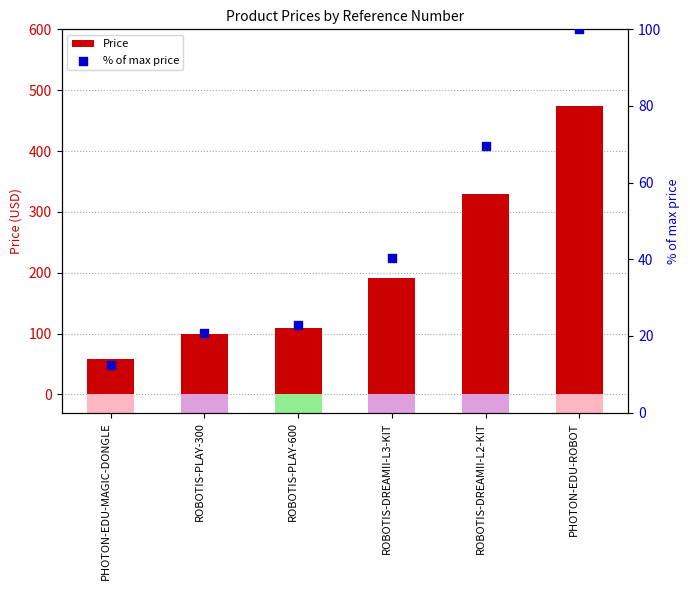

Which series reaches the minimum Y coordinate?

% of max price